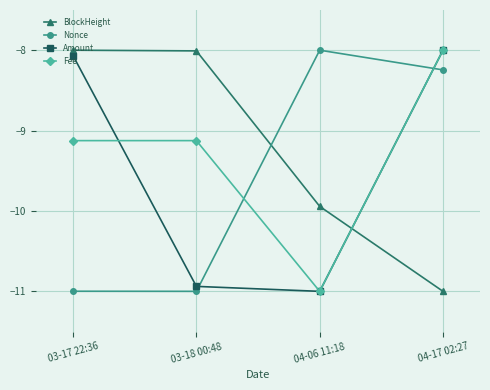

True or false: Amount has a value of -10.9 at 03-18 00:48.

True